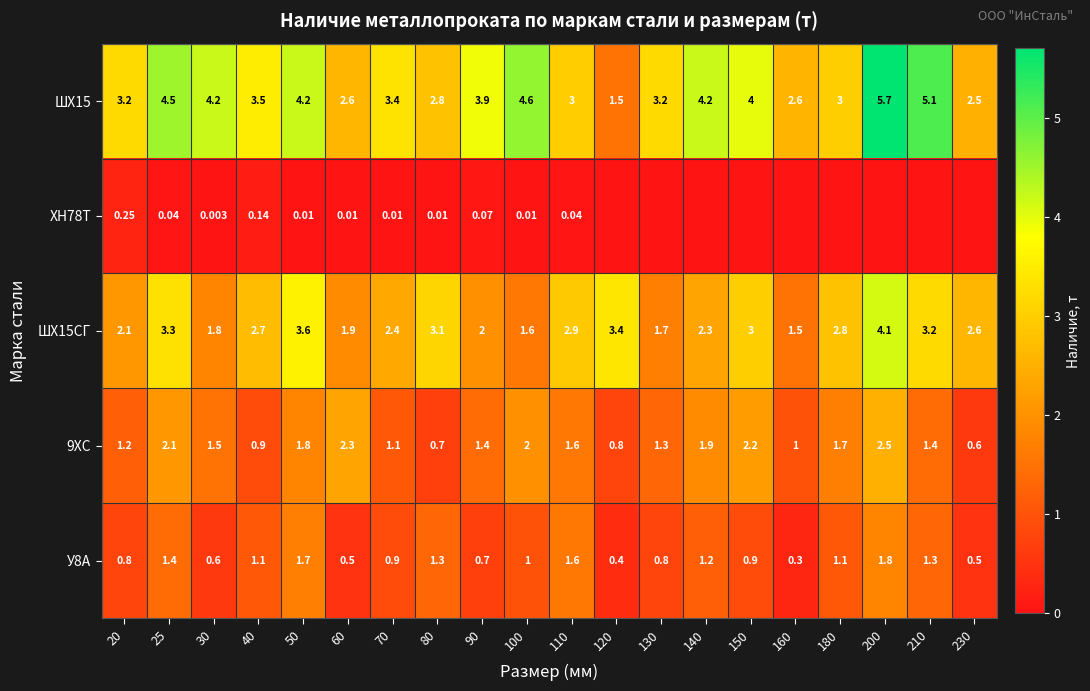

Where does the ШХ15СГ series first go above 2?

20